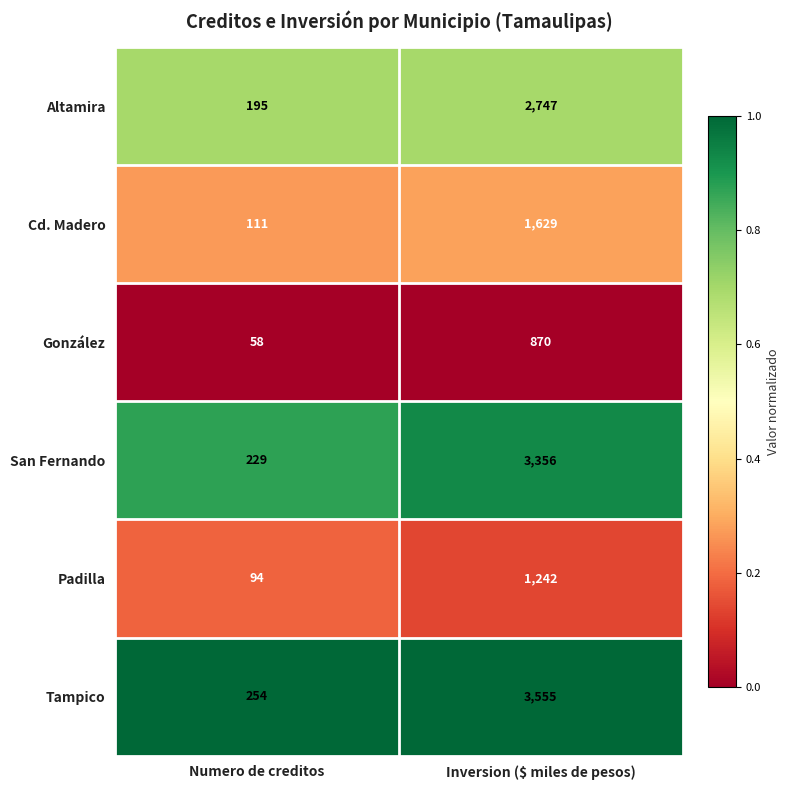

Which series has the largest total across all categories?

Tampico